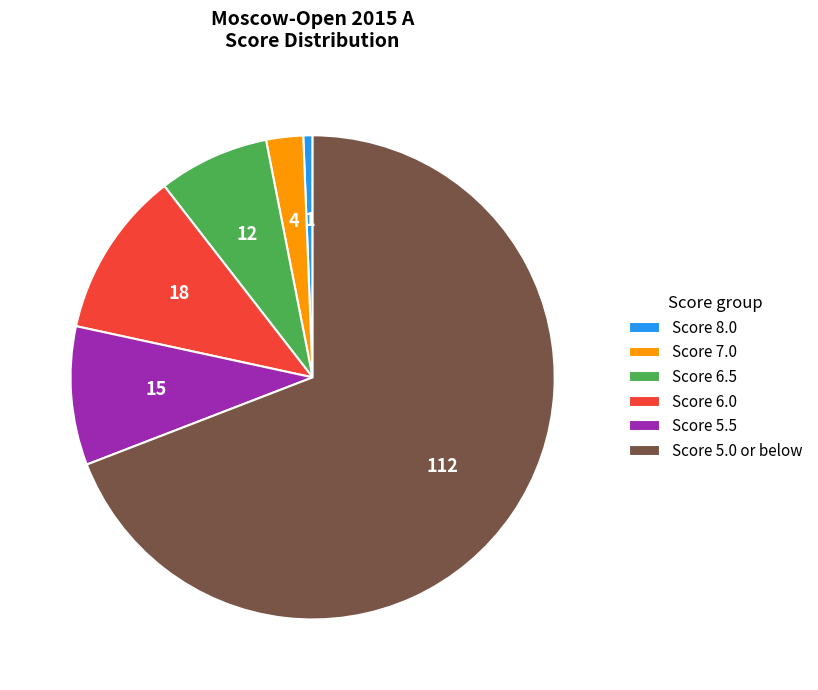

Between Score 5.0 or below and Score 5.5, which is larger?

Score 5.0 or below